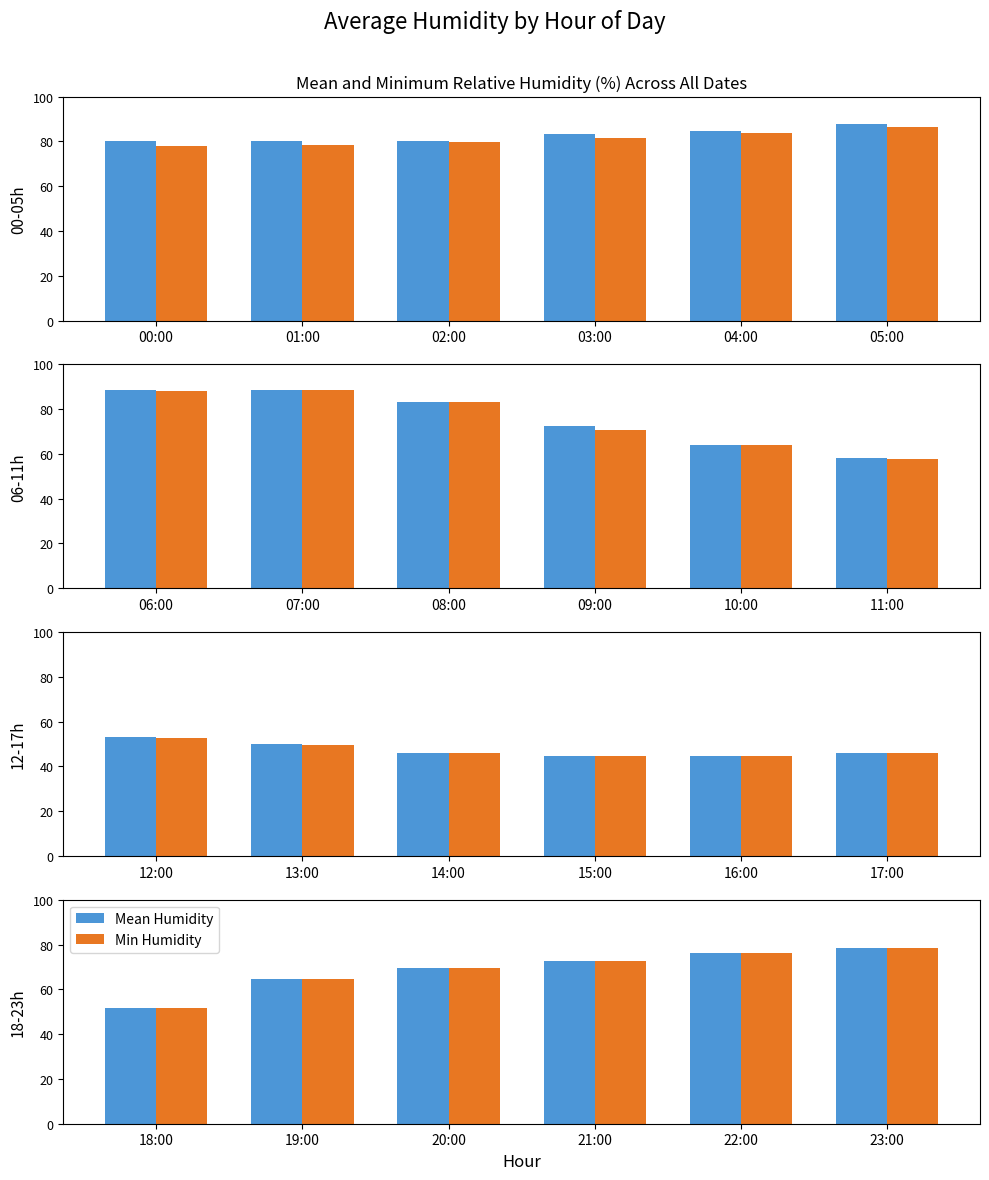

True or false: Mean Humidity has a value of 98.9 at 20:00.

False